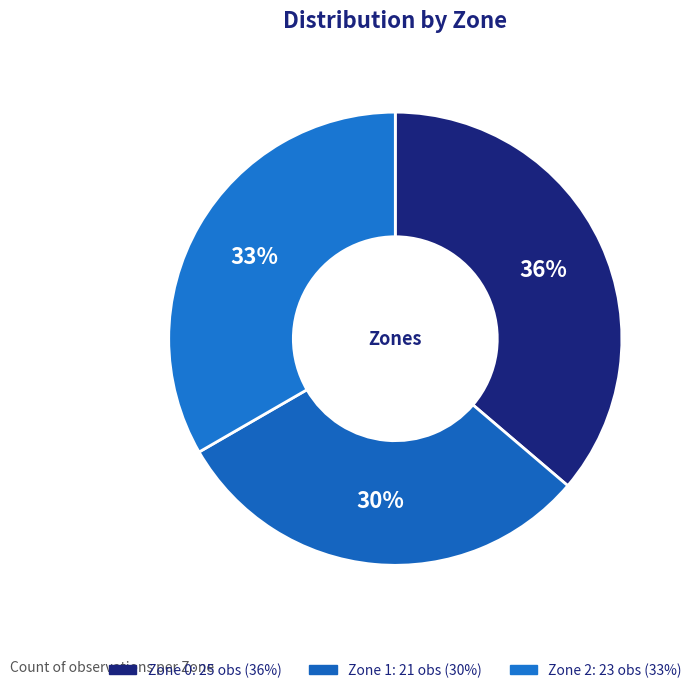

To the nearest percent, what percentage of the pie is Zone 0?

36%